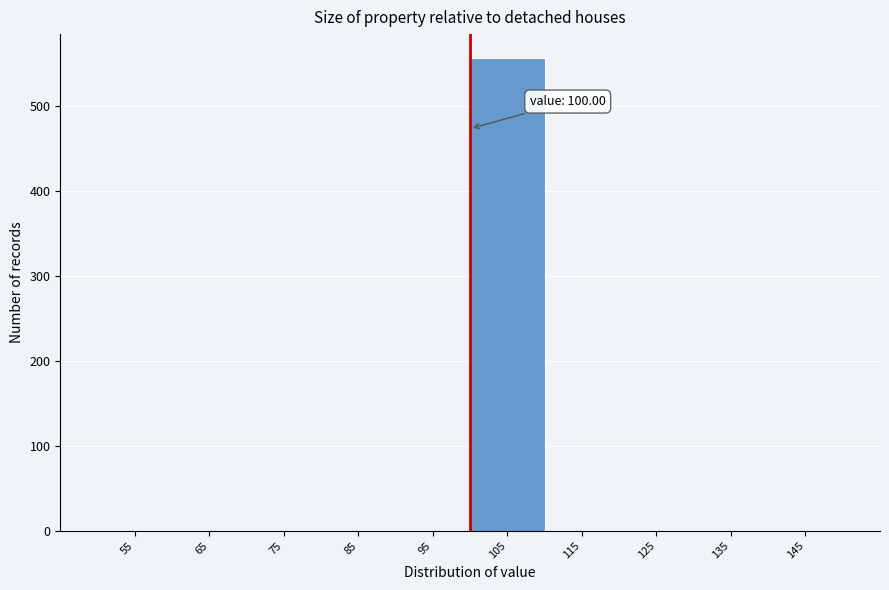

Which range on the x-axis has the tallest bar?

100 to 110